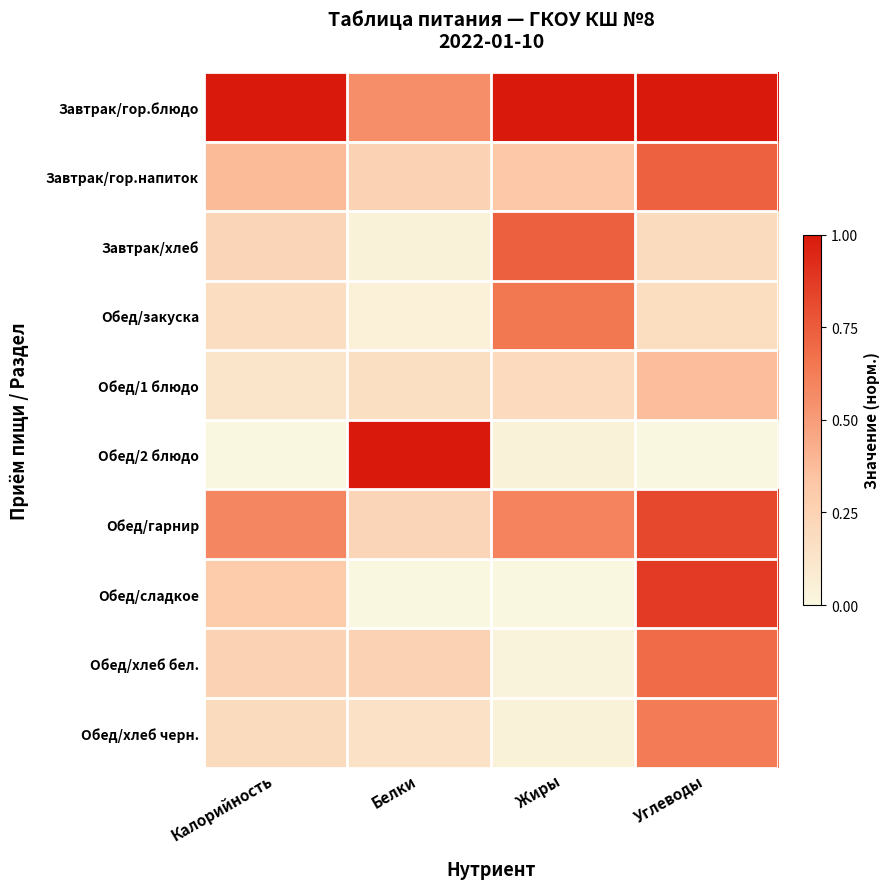

Reading left to right, list all the values displayed in this chart.

Завтрак/гор.блюдо: Калорийность=1.0	Белки=0.6	Жиры=1.0	Углеводы=1.0
Завтрак/гор.напиток: Калорийность=0.4	Белки=0.3	Жиры=0.3	Углеводы=0.7
Завтрак/хлеб: Калорийность=0.2	Белки=0.0	Жиры=0.7	Углеводы=0.2
Обед/закуска: Калорийность=0.2	Белки=0.0	Жиры=0.6	Углеводы=0.2
Обед/1 блюдо: Калорийность=0.1	Белки=0.2	Жиры=0.2	Углеводы=0.4
Обед/2 блюдо: Калорийность=0.0	Белки=1.0	Жиры=0.0	Углеводы=0.0
Обед/гарнир: Калорийность=0.6	Белки=0.2	Жиры=0.6	Углеводы=0.8
Обед/сладкое: Калорийность=0.3	Белки=0.0	Жиры=0.0	Углеводы=0.9
Обед/хлеб бел.: Калорийность=0.2	Белки=0.2	Жиры=0.0	Углеводы=0.7
Обед/хлеб черн.: Калорийность=0.2	Белки=0.1	Жиры=0.0	Углеводы=0.6